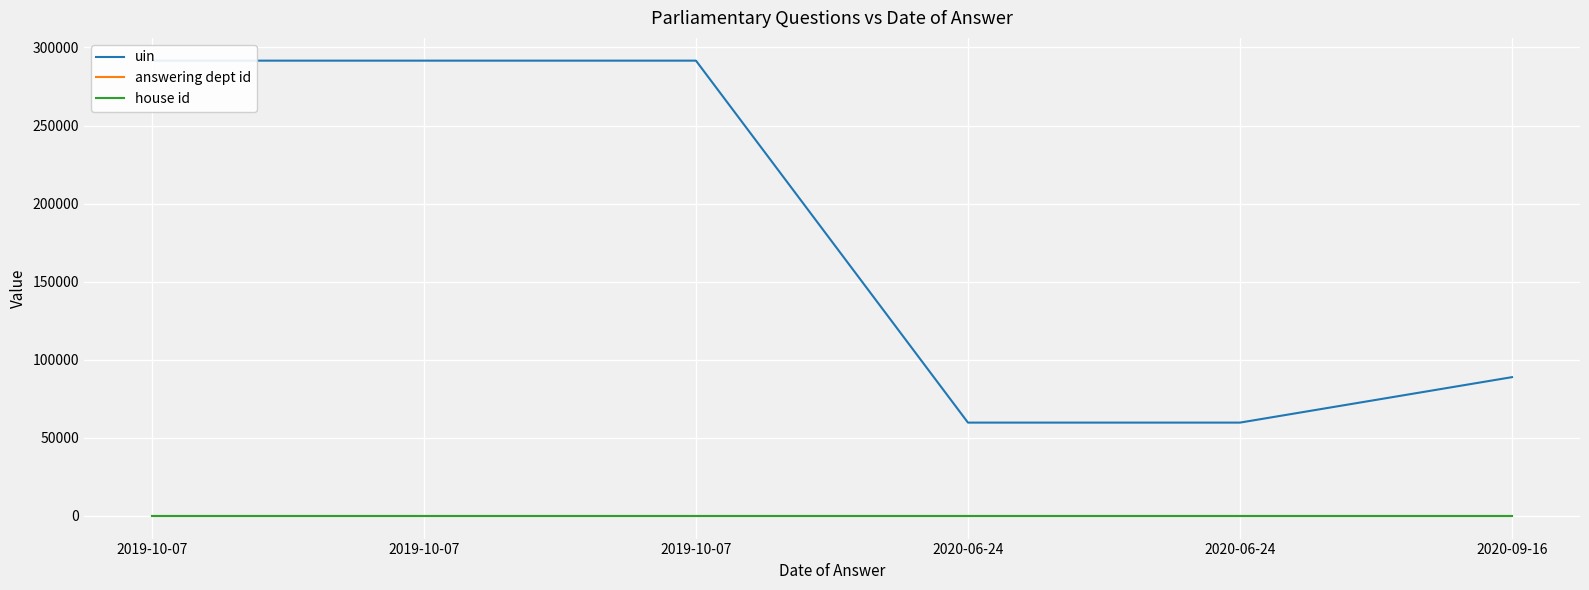

True or false: house id and answering dept id cross at least once.

False